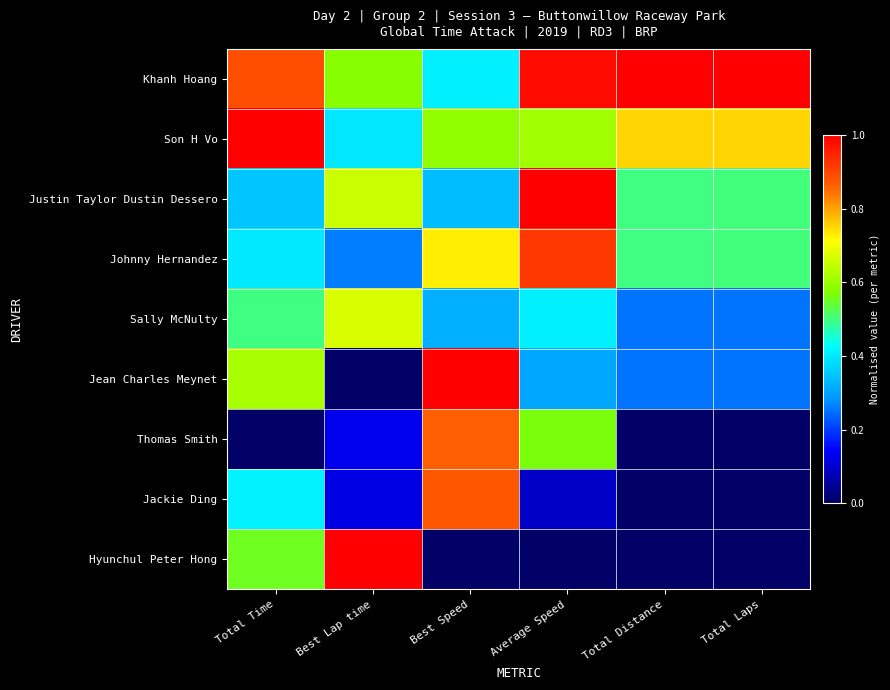

At which category does the chart reach its peak across all series?

Total Distance